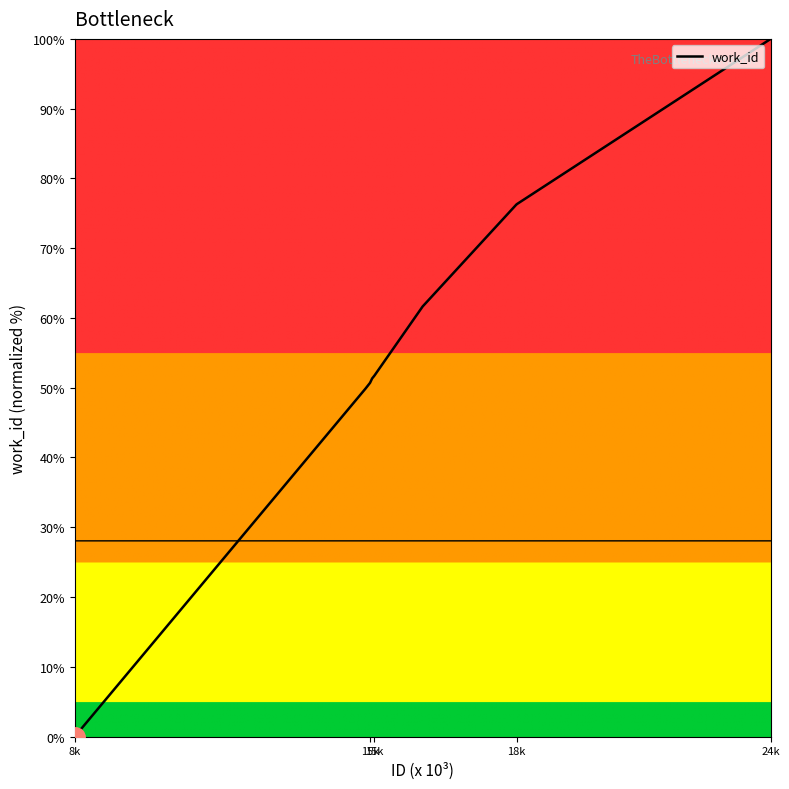

Does the chart have visible grid lines?

No